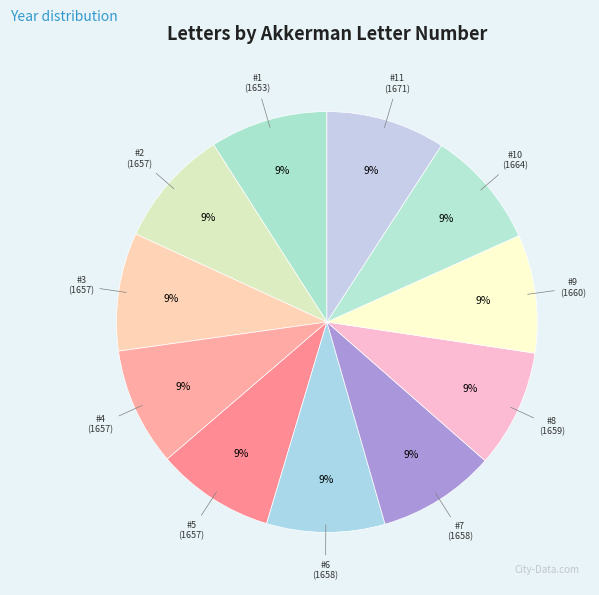

Count the number of slices in the pie.

11